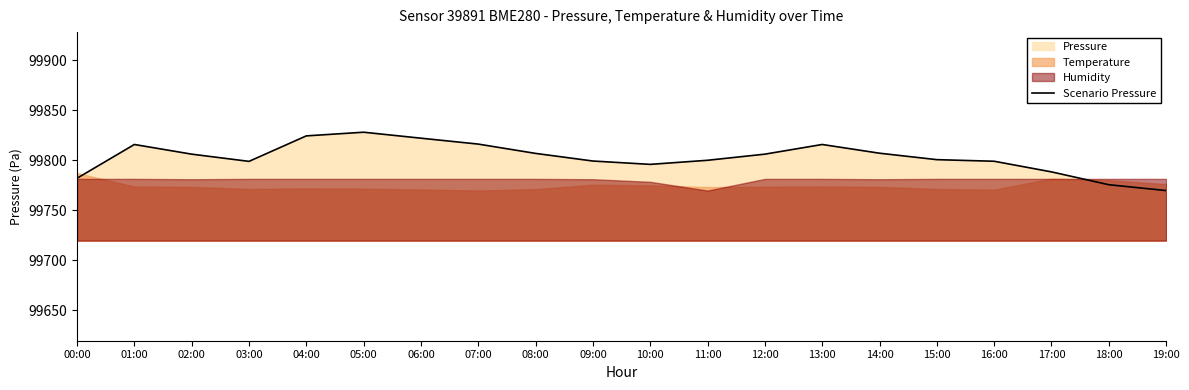

The Scenario Pressure series shows 99799.2 at 09:00. True or false?

True